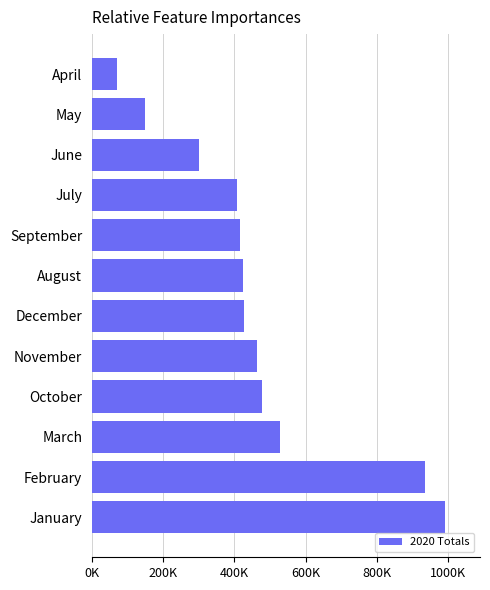

Are the bars horizontal?

Yes